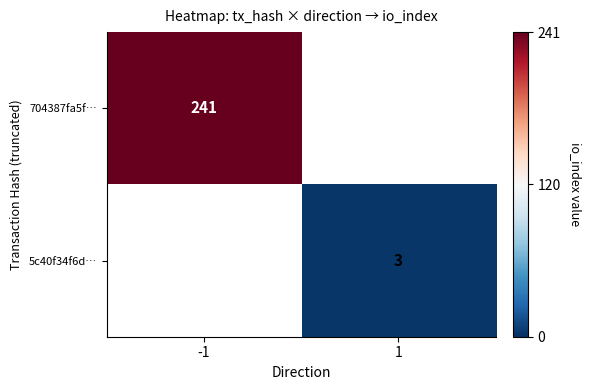

Is the value of 5c40f34f6d… at 1 greater than the value of 704387fa5f… at -1?

No